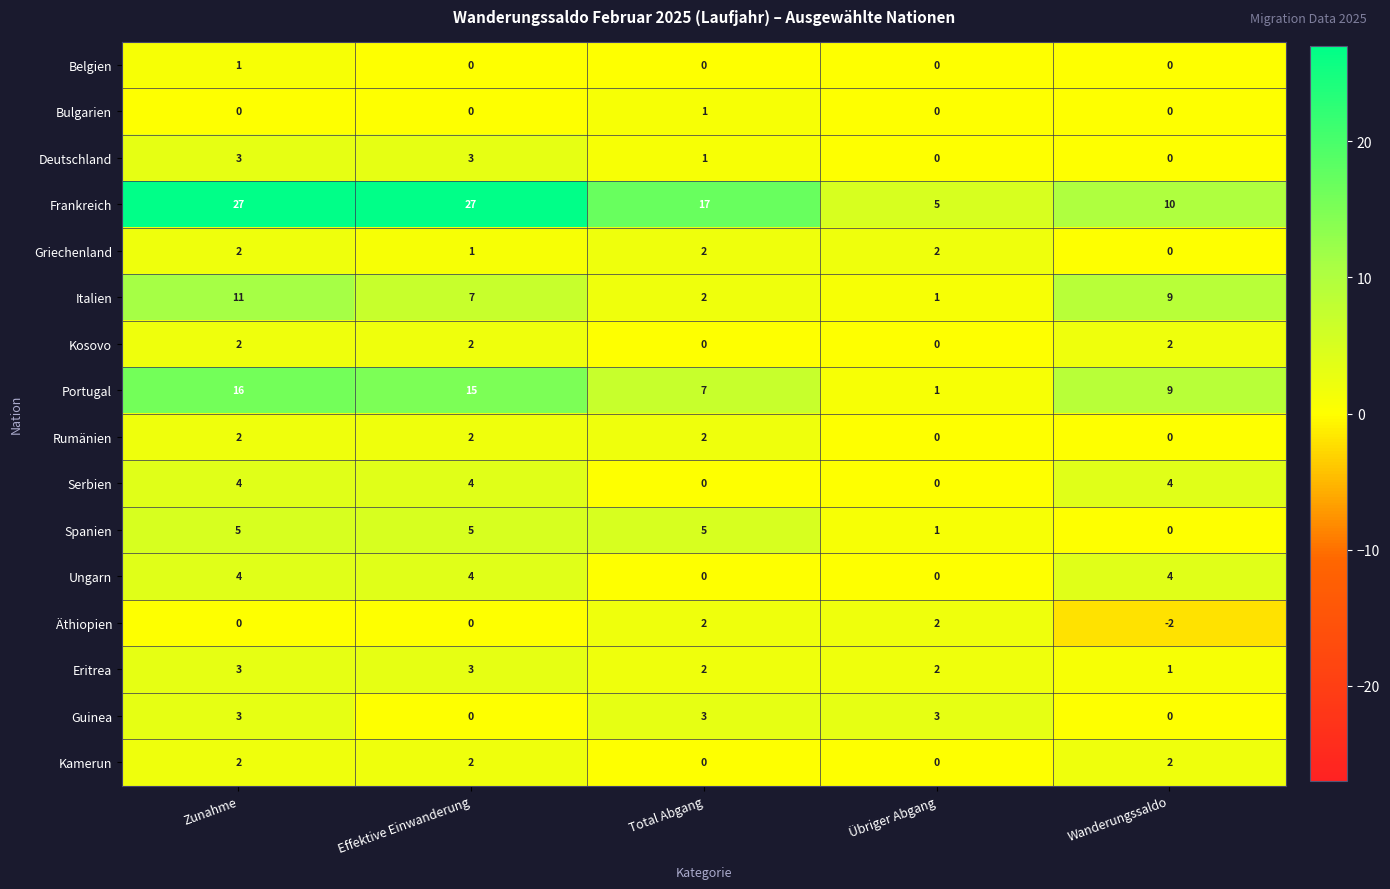

Is it true that Kosovo equals 1 at Total Abgang?

False